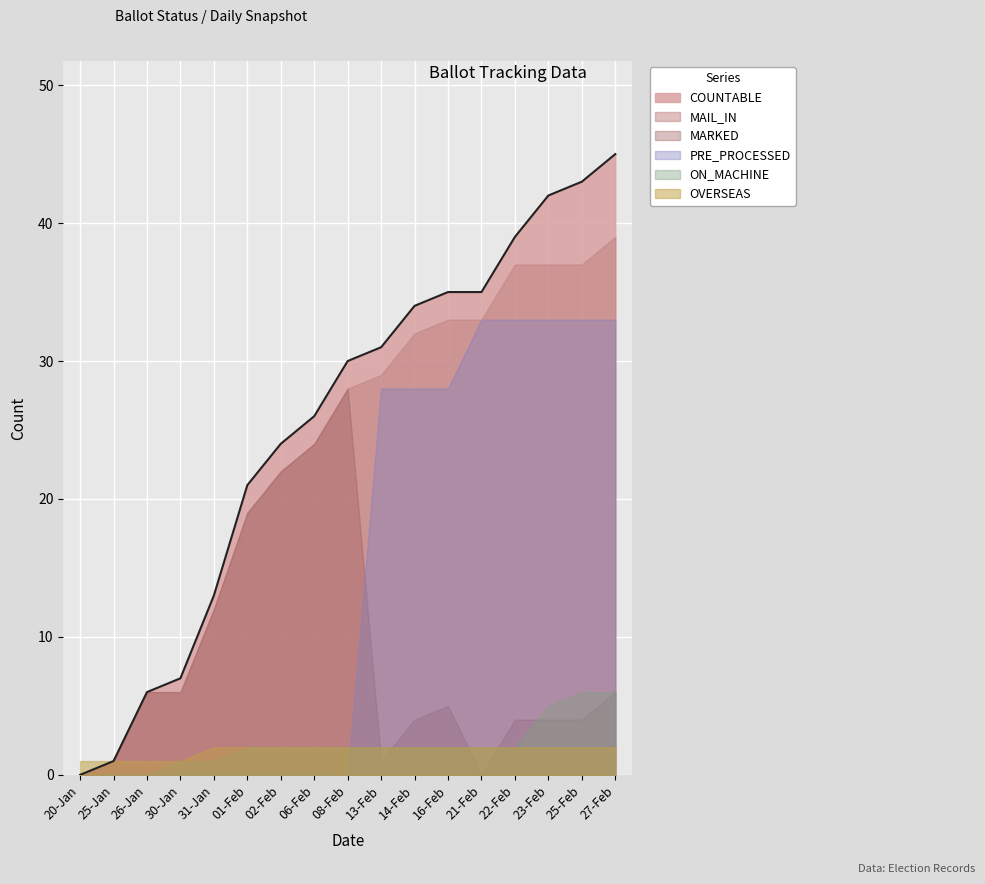

Reading left to right, transcribe all the data shown in this chart.

COUNTABLE: 0	1	6	7	13	21	24	26	30	31	34	35	35	39	42	43	45
MAIL_IN: 0	1	6	6	12	19	22	24	28	29	32	33	33	37	37	37	39
MARKED: 0	1	6	6	12	19	22	24	28	1	4	5	0	4	4	4	6
ON_MACHINE: 0	0	0	1	1	2	2	2	2	2	2	2	2	2	5	6	6
PRE_PROCESSED: 0	0	0	0	0	0	0	0	0	28	28	28	33	33	33	33	33
OVERSEAS: 1	1	1	1	2	2	2	2	2	2	2	2	2	2	2	2	2